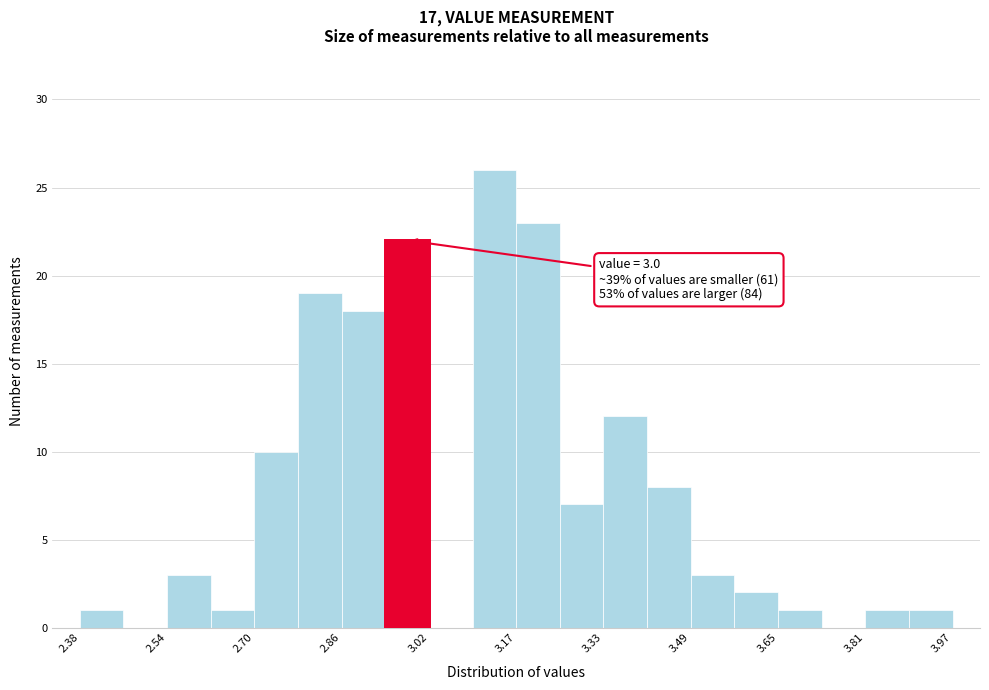

Read against the x-axis, roughly where is the centre of the tallest bar?

3.14